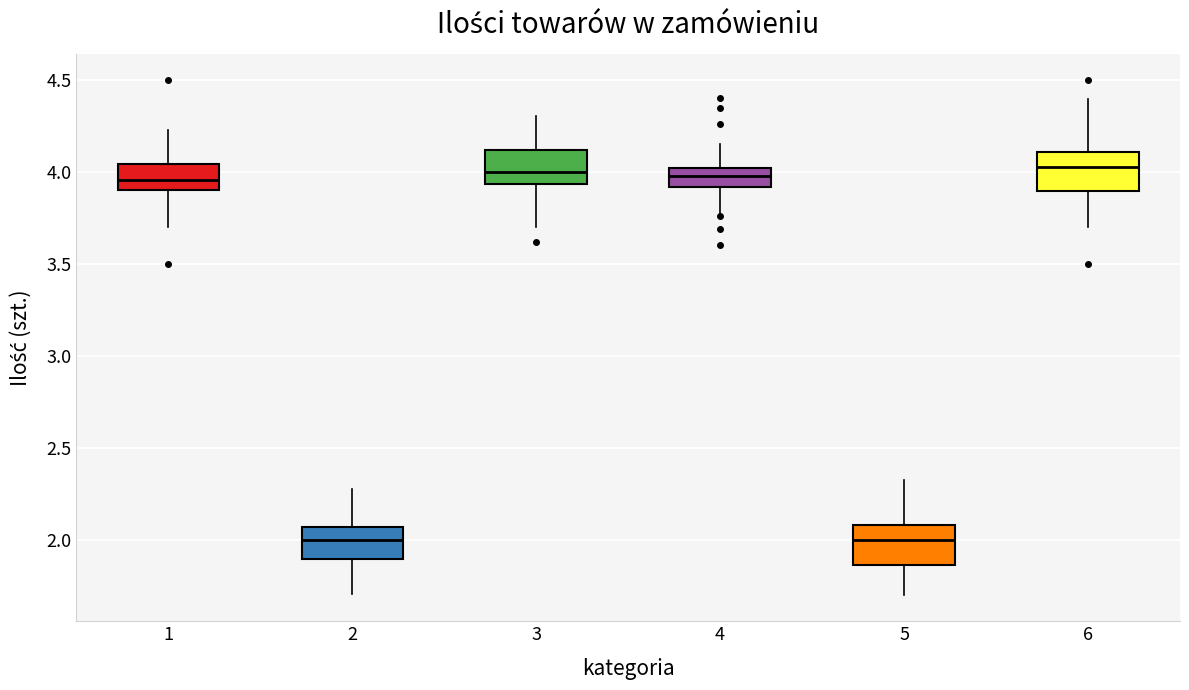

Where does the median line of the box at x = 3 sit on the y-axis? The values are not printed on the chart, so give them approximately, as read against the axis.

4.00